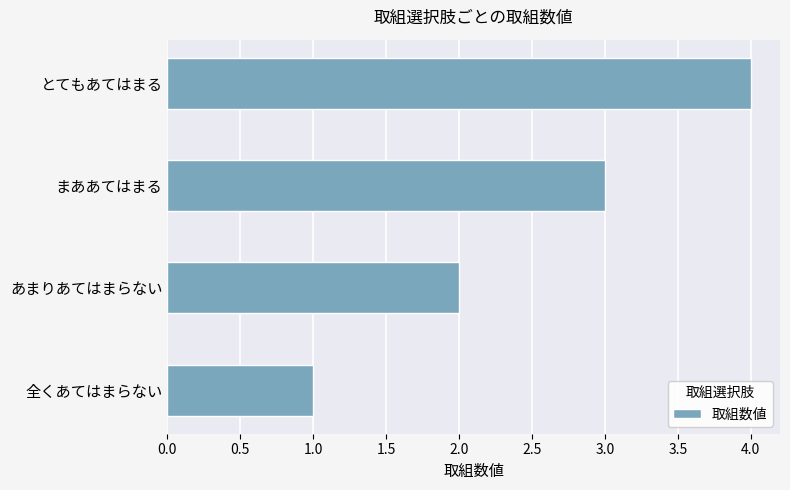

What is the change in value from あまりあてはまらない to とてもあてはまる?

+2